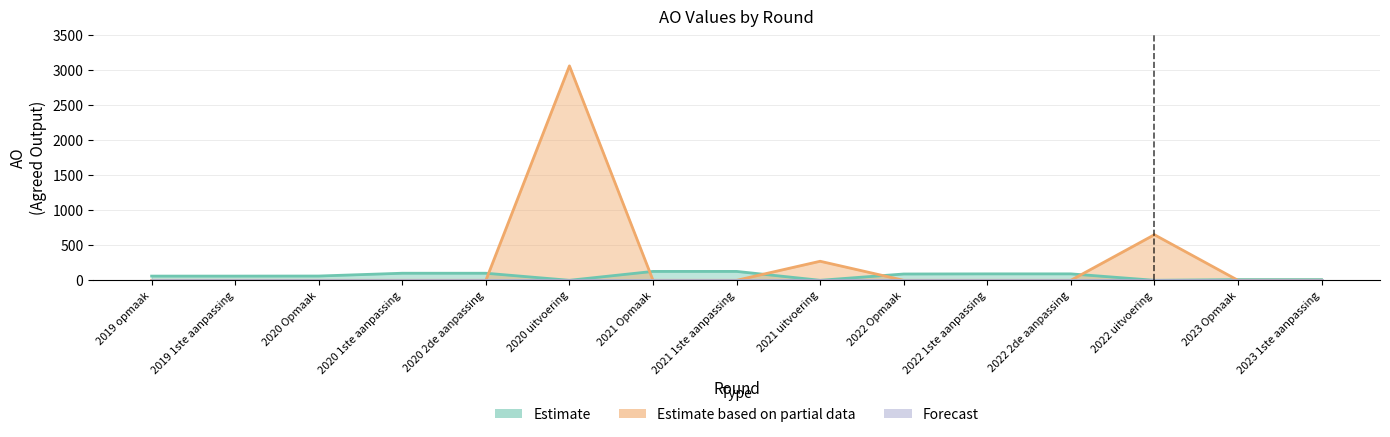

What is the sum of all Estimate based on partial data values?

3986